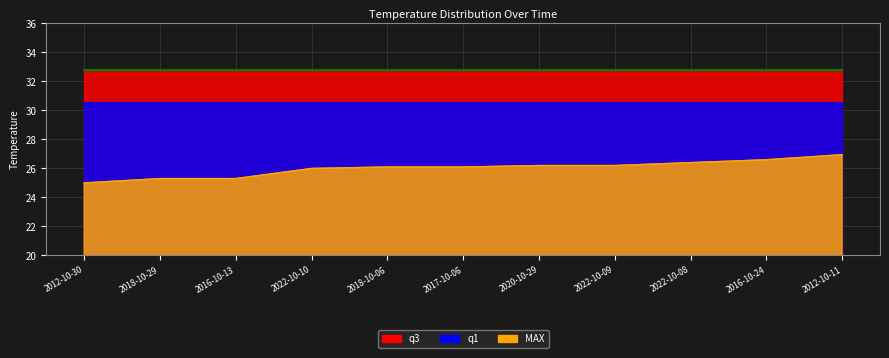

Rank the series by their maximum value, from highest to lowest.

q3 line, q1 line, MAX line